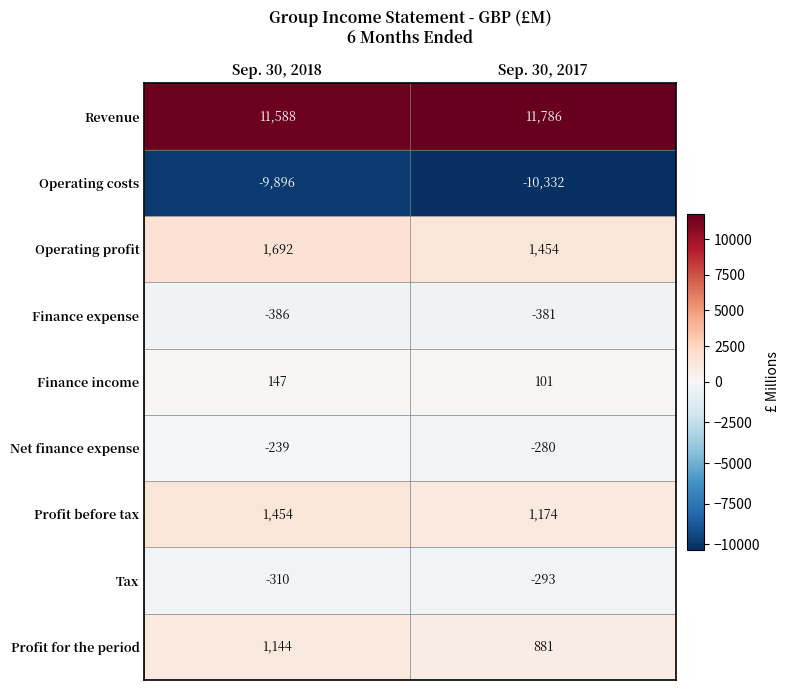

What is the spread (max minus min) of values at Sep. 30, 2018?

21484